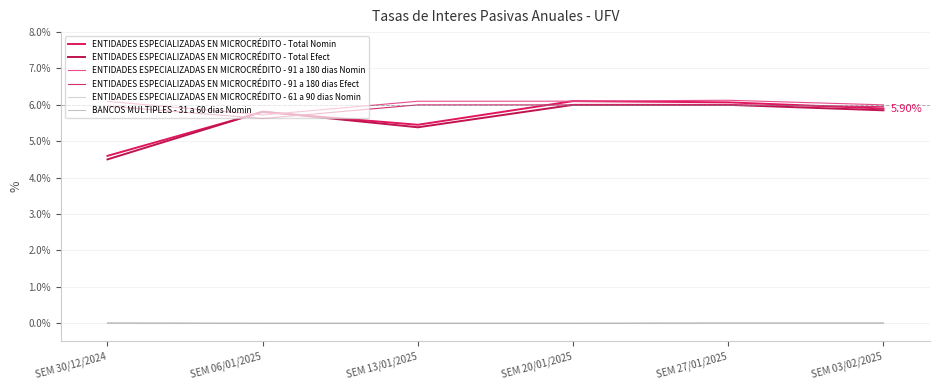

Is the value of BANCOS MULTIPLES - 31 a 60 dias Nomin at SEM 27/01/2025 greater than the value of ENTIDADES ESPECIALIZADAS EN MICROCRÉDITO - 61 a 90 dias Nomin at SEM 13/01/2025?

Yes